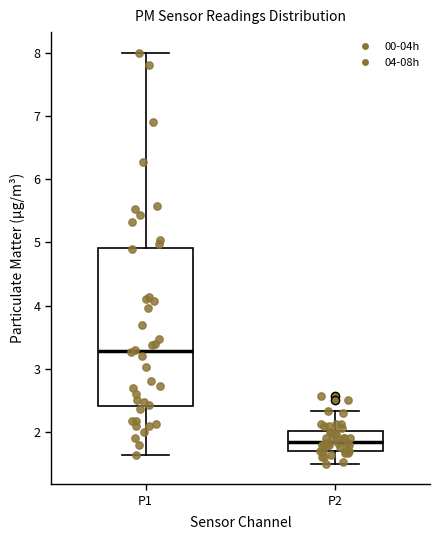

Reading left to right, transcribe this box plot: for each box, give where its median line is, the range the box spans, and where its two whiskers end, as read against the y-axis. The values are not printed on the chart, so give them approximately, as read against the axis.

P1: median 3.3, box 2.4 to 4.9, whiskers 1.6 to 8.0
P2: median 1.9, box 1.7 to 2.0, whiskers 1.5 to 2.3